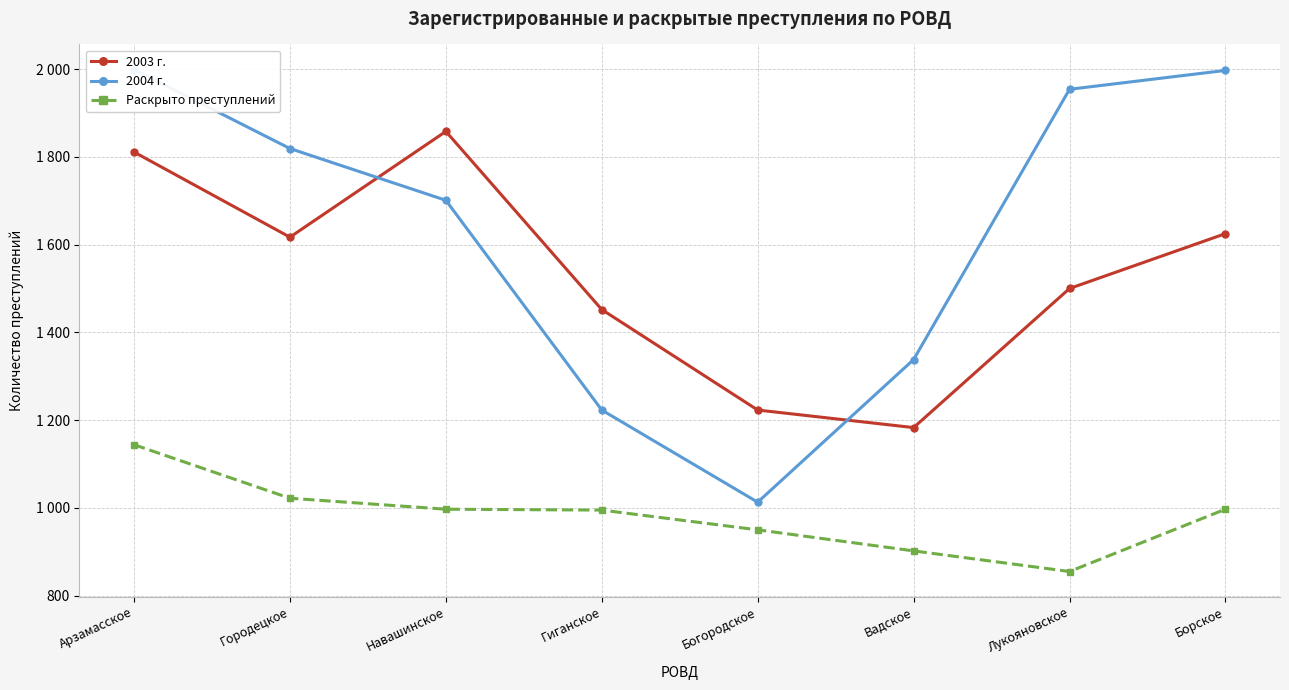

What is the label of the 3rd point from the right?

Вадское